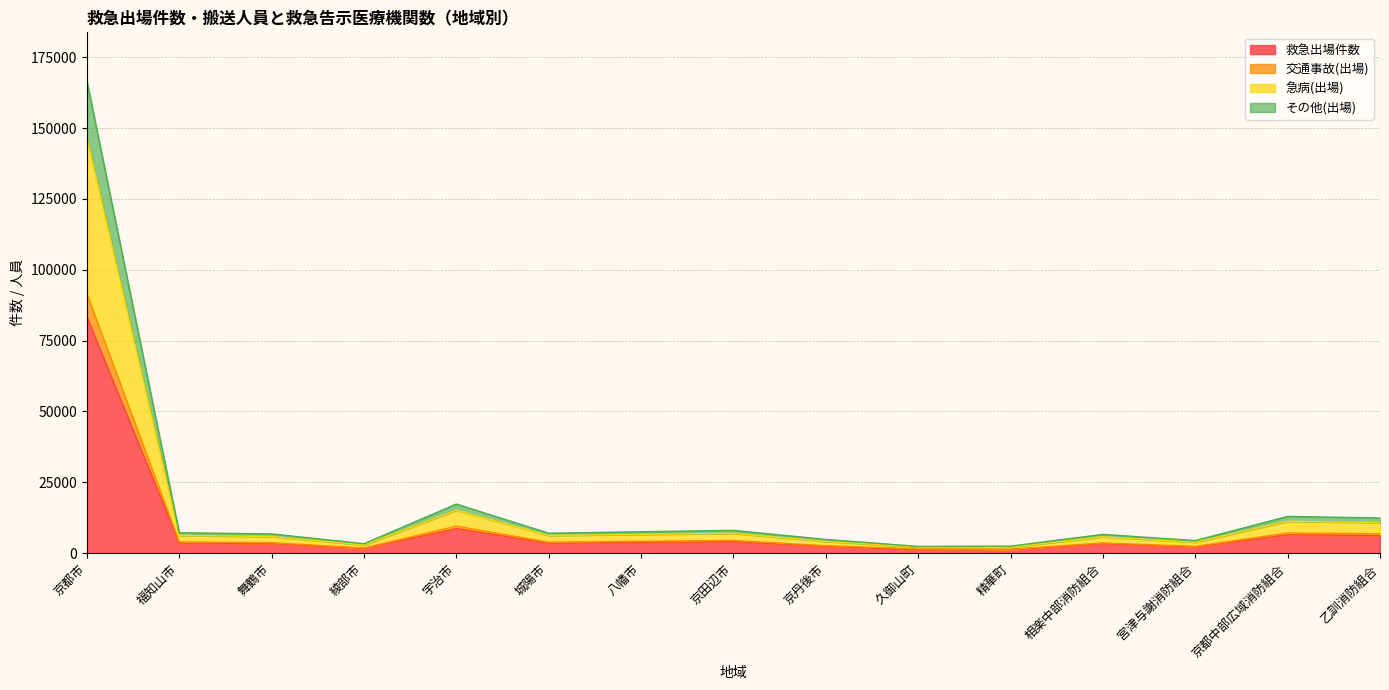

True or false: 救急出場件数 has more than 1 interior local peaks.

True